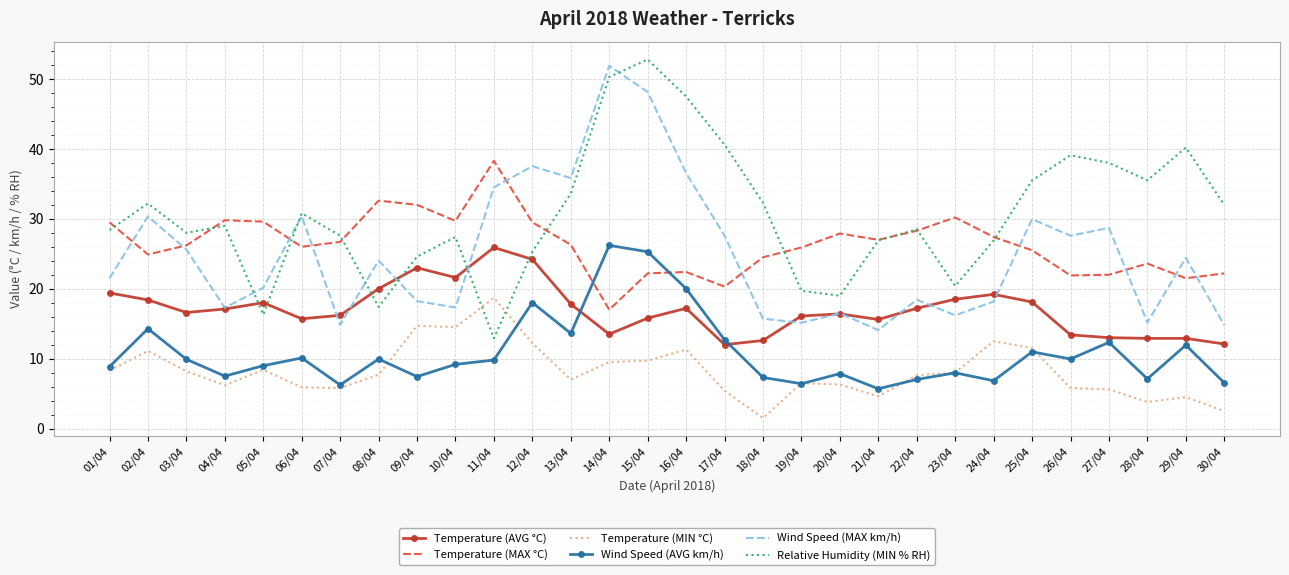

Where is the first local minimum for Temperature (MIN °C)?

04/04